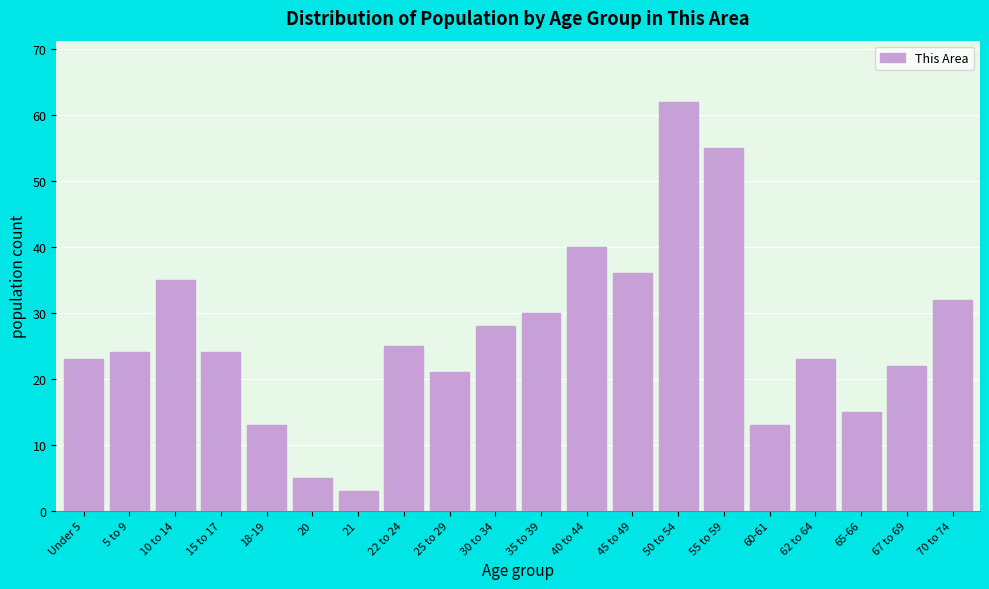

Reading right to left, what are all the values shown in this chart?

70 to 74=32	67 to 69=22	65-66=15	62 to 64=23	60-61=13	55 to 59=55	50 to 54=62	45 to 49=36	40 to 44=40	35 to 39=30	30 to 34=28	25 to 29=21	22 to 24=25	21=3	20=5	18-19=13	15 to 17=24	10 to 14=35	5 to 9=24	Under 5=23